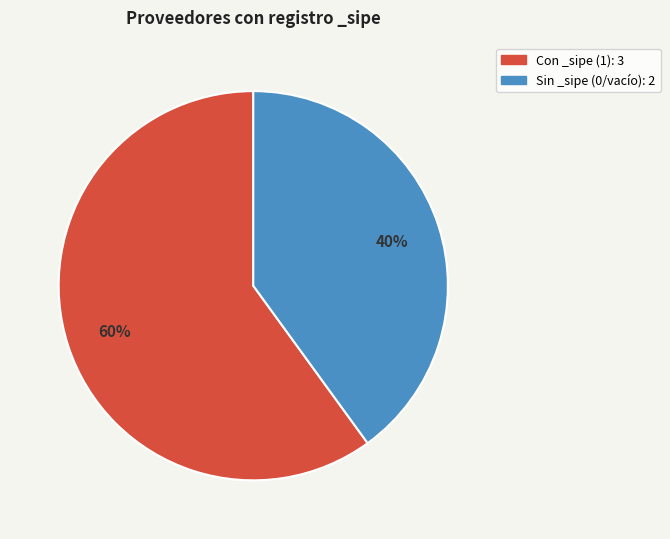

Does any single category account for the majority?

Yes